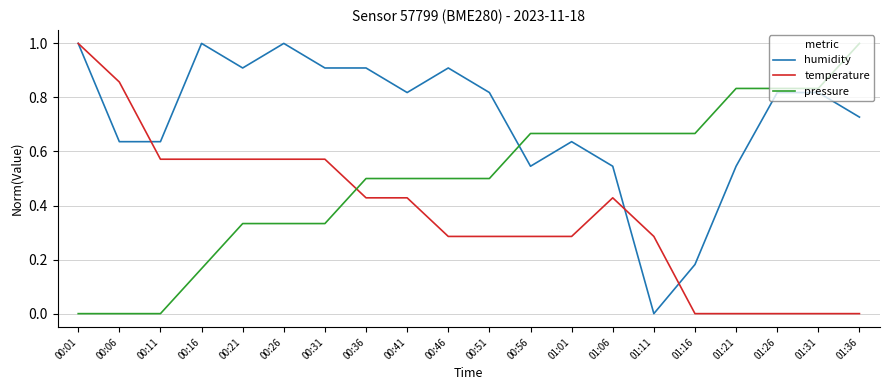

At which category is the sum across all series the highest?

00:01